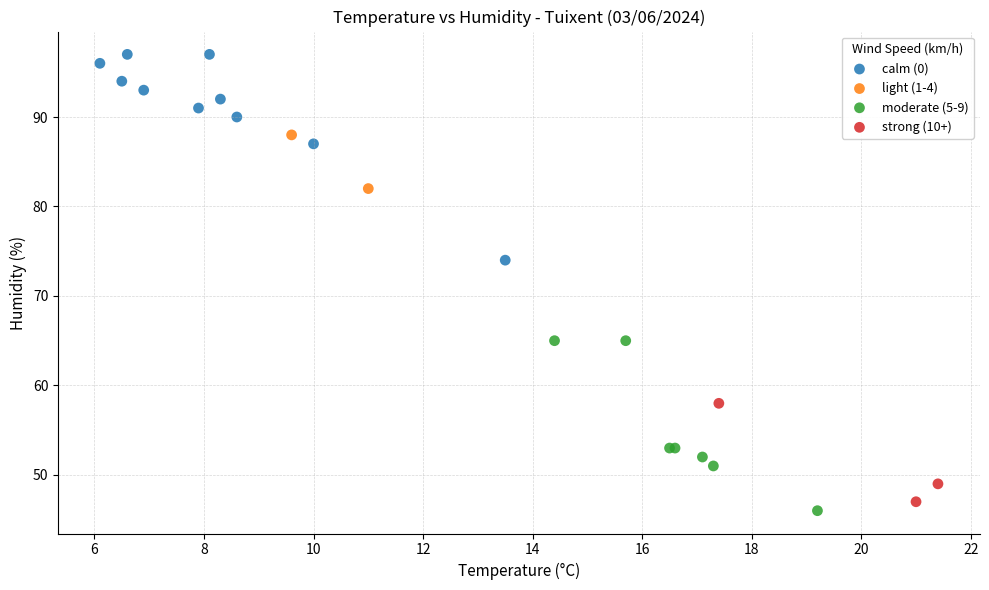

What are all the series names shown in the legend?

calm (0), light (1-4), moderate (5-9), strong (10+)